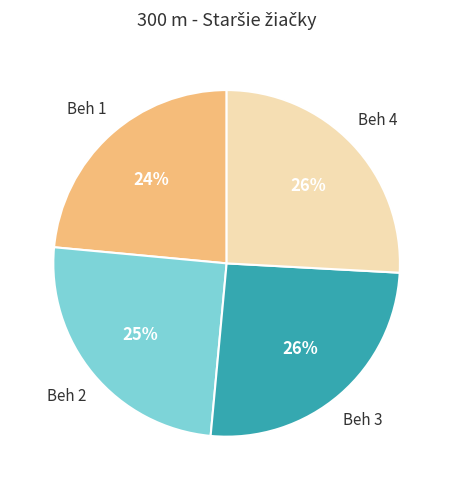

To the nearest percent, what is the difference between the largest and smallest slice percentages?

2%